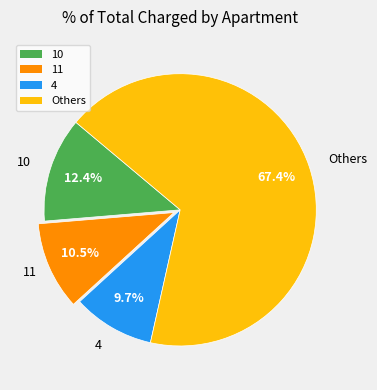

Is the sum of 4 and Others greater than half?

Yes